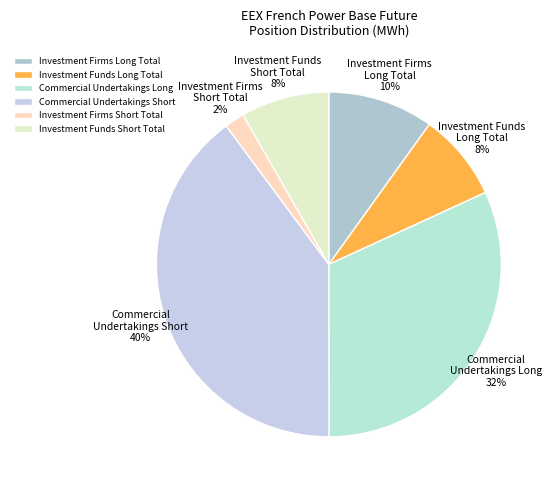

The Investment Funds Long Total slice represents 14% of the pie. True or false?

False